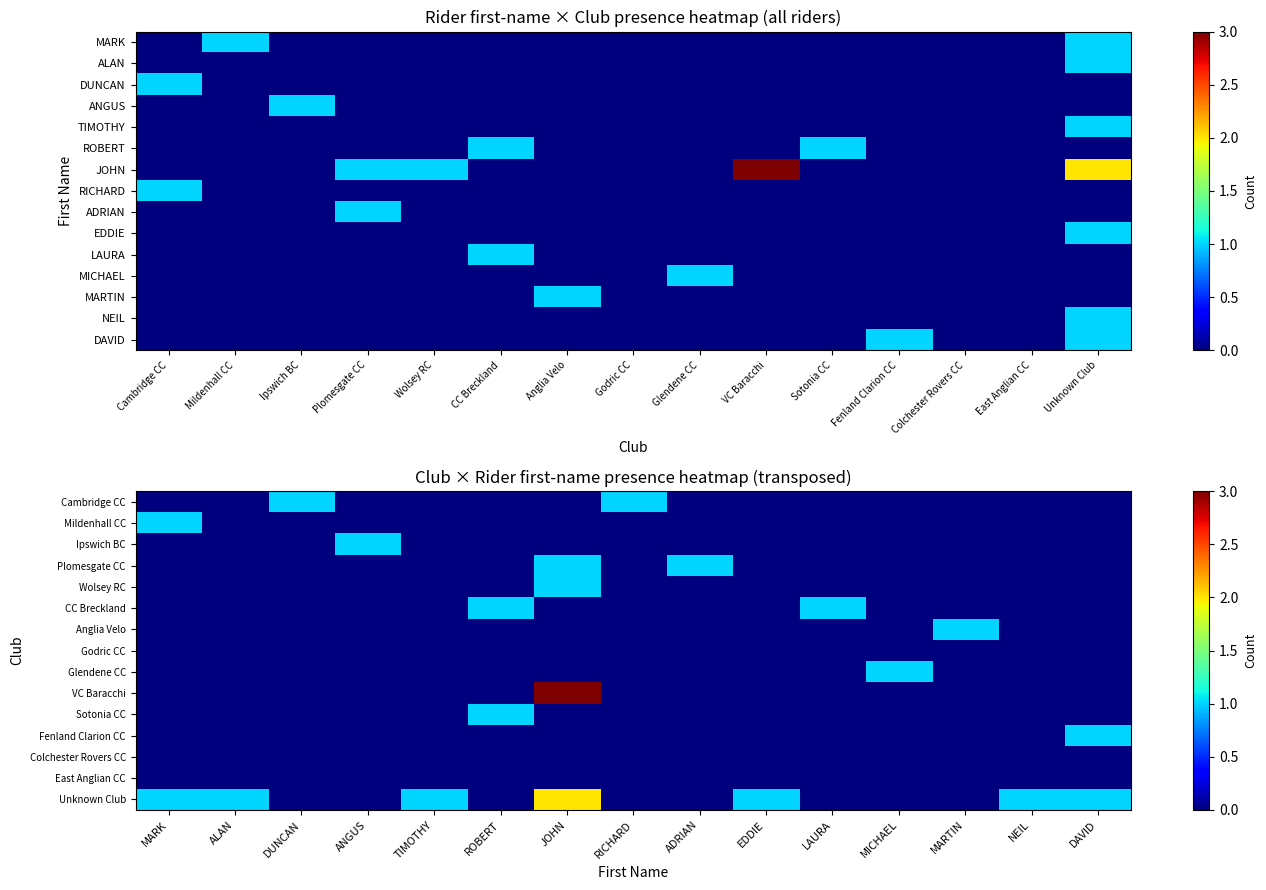

At which category does the chart reach its minimum across all series?

MARK